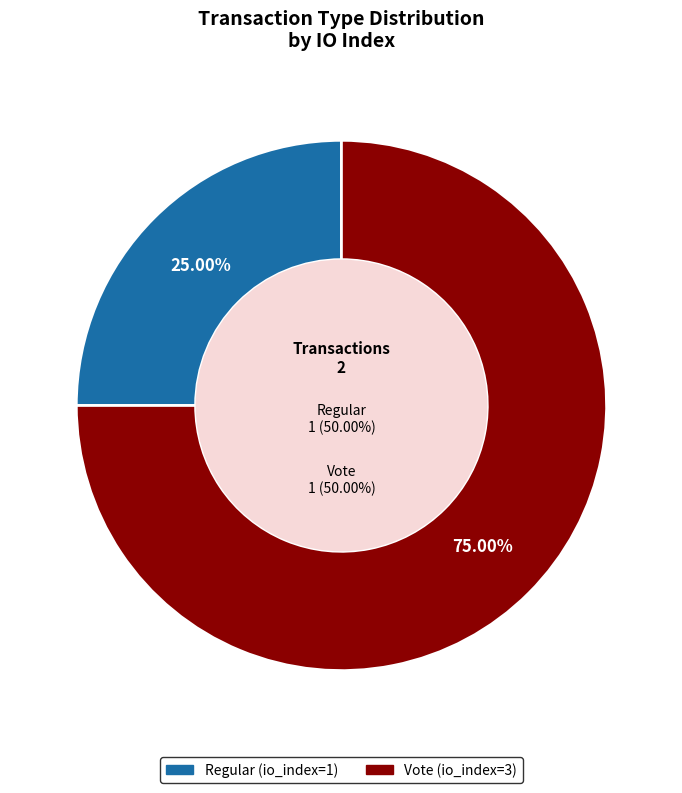

What portion of the pie excludes Regular (io_index=1)?

75.0%